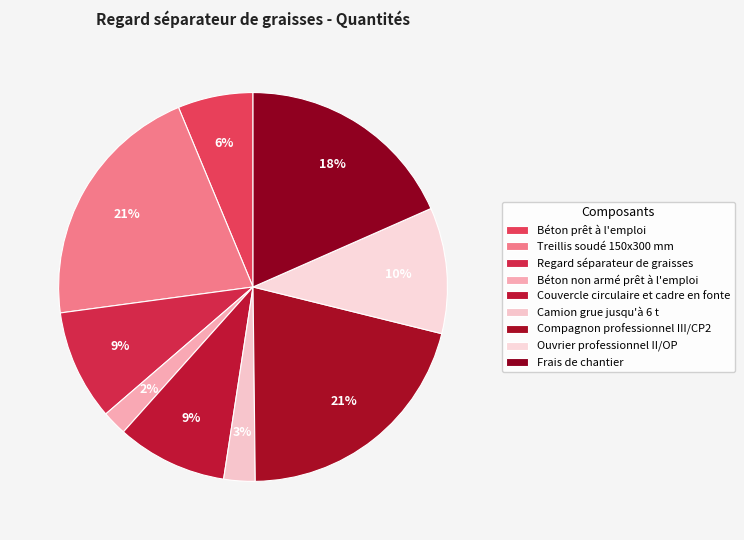

How many slices are in this pie chart?

9